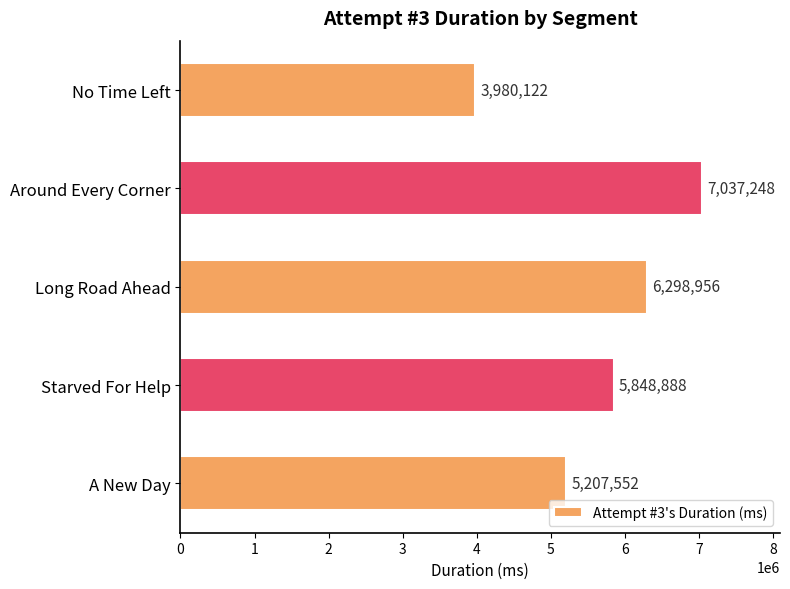

What is the difference between the second highest and second lowest values?

1091404